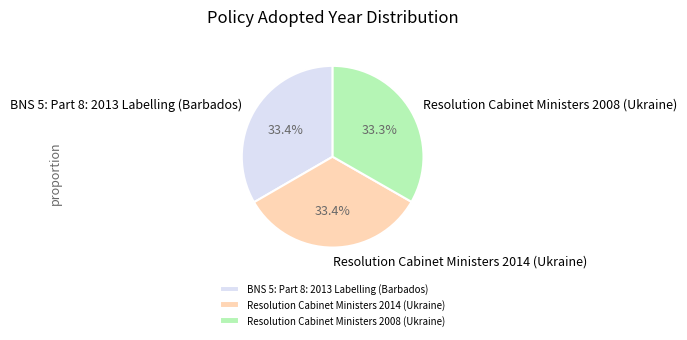

Does BNS 5: Part 8: 2013 Labelling (Barbados) account for over 50% of the chart?

No